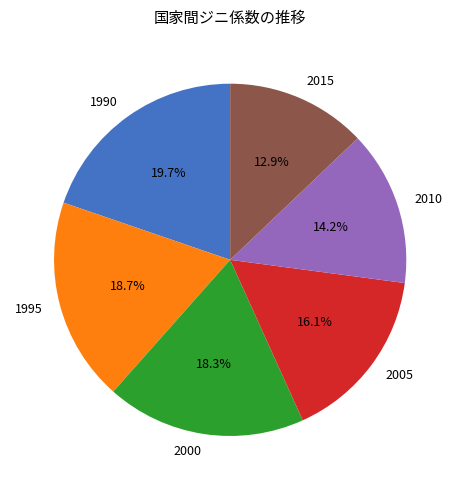

To the nearest percent, what portion does 1990 represent?

20%